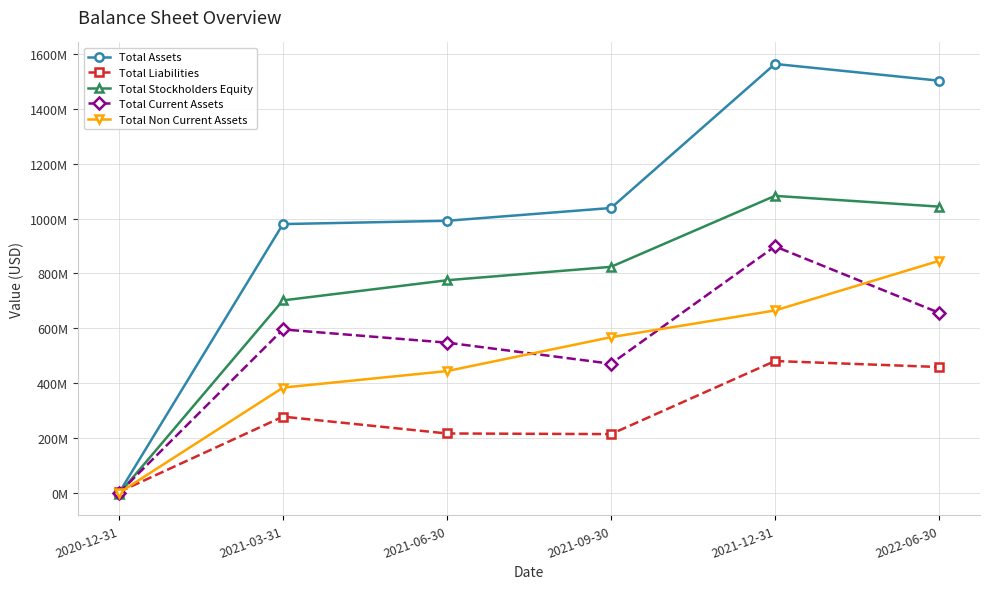

Is this an area chart (filled region under the line)?

No